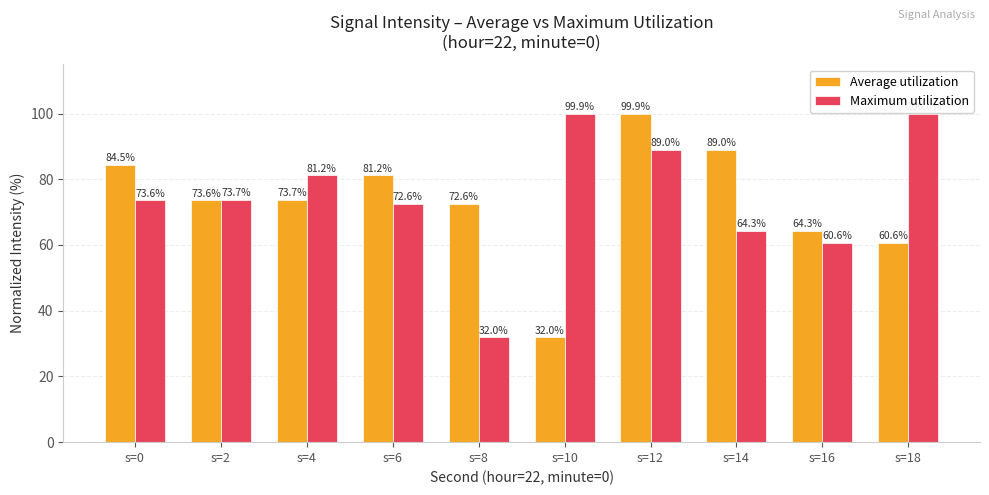

Which series changed the most between s=6 and s=10?

Average utilization